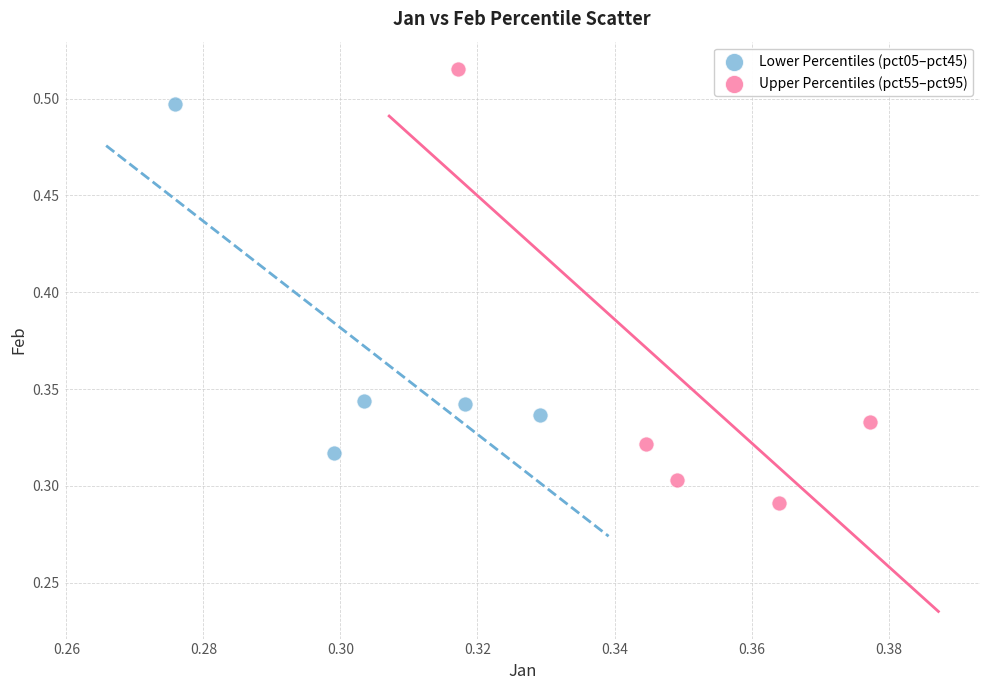

What are all the series names shown in the legend?

Lower Percentiles (pct05–pct45), Upper Percentiles (pct55–pct95)